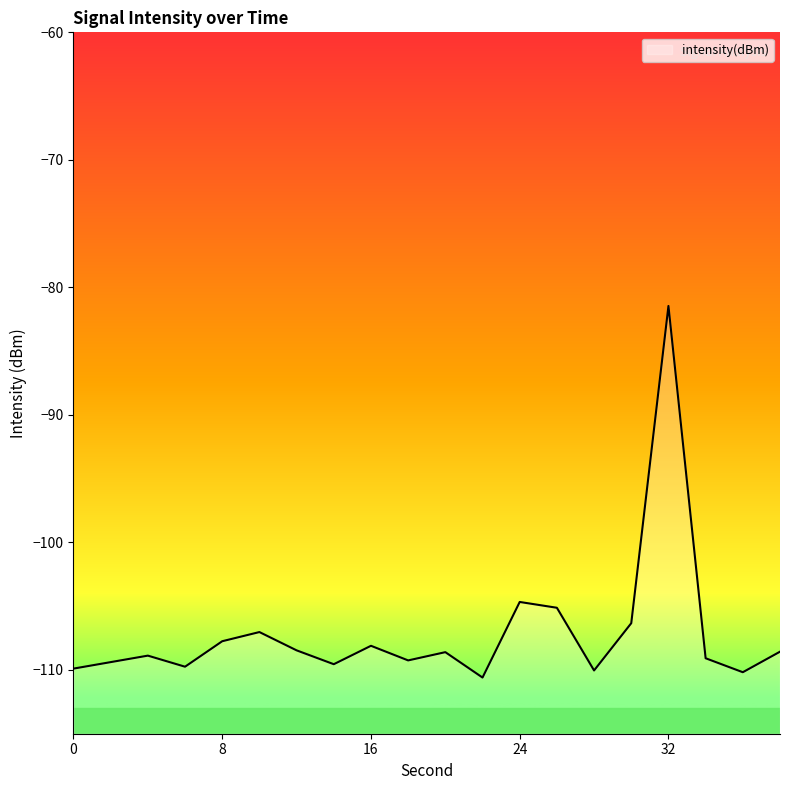

List the labels in order of value, smallest first.

22, 36, 28, 0, 6, 14, 2, 18, 34, 4, 20, 38, 12, 16, 8, 10, 30, 26, 24, 32